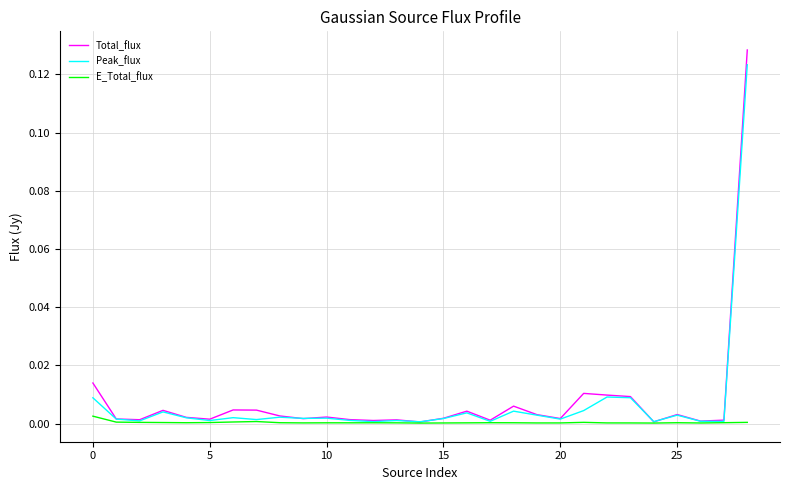

Which series has the widest spread of values?

Total_flux